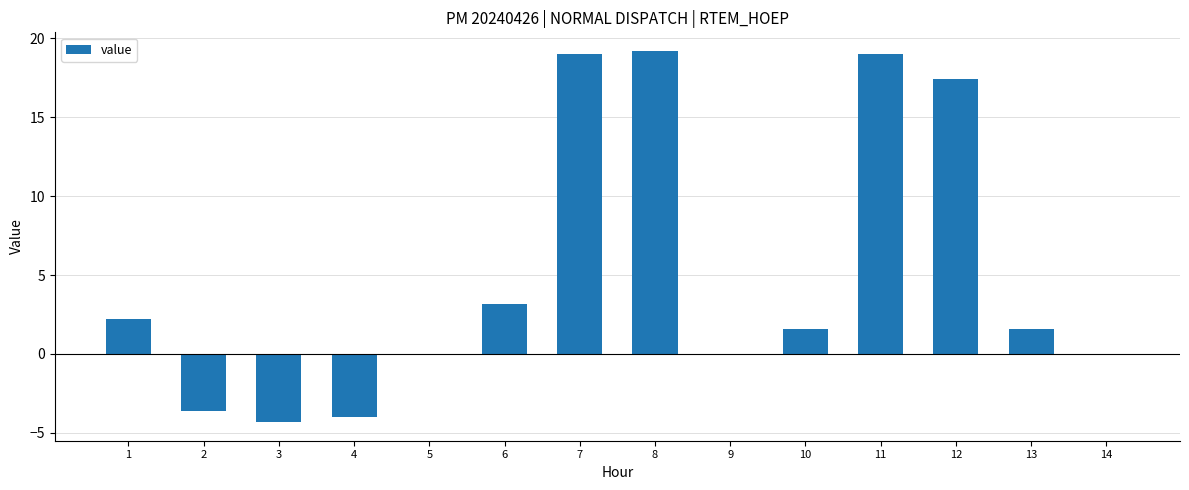

What is the sum of the values at 4 and 9?

-4.0